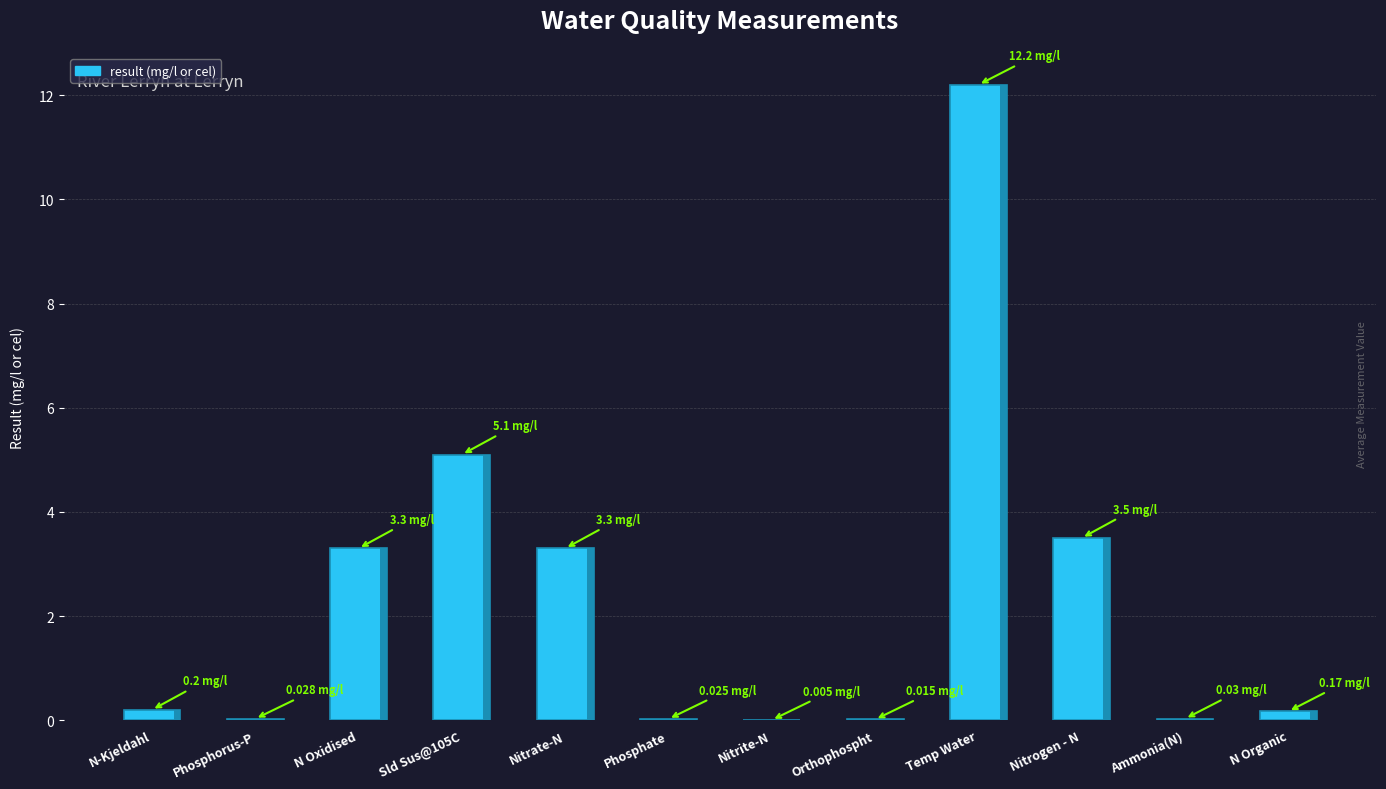

Reading left to right, list all the values displayed in this chart.

0.2	0.0	3.3	5.1	3.3	0.0	0.0	0.0	12.2	3.5	0.0	0.2